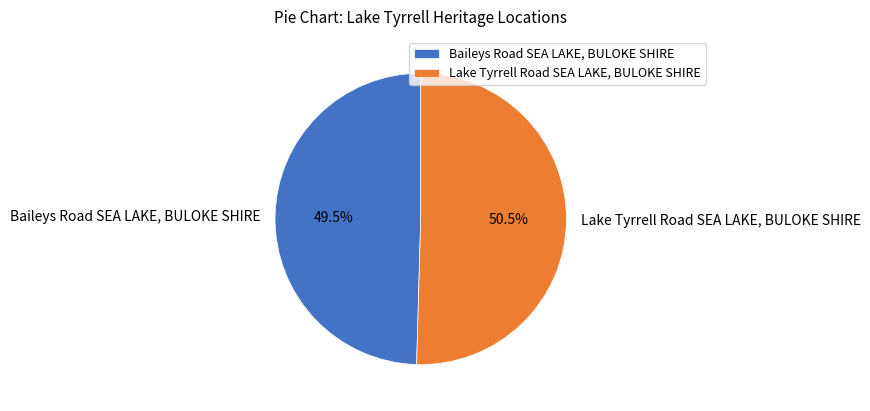

Is there any slice that represents more than half of the pie?

Yes